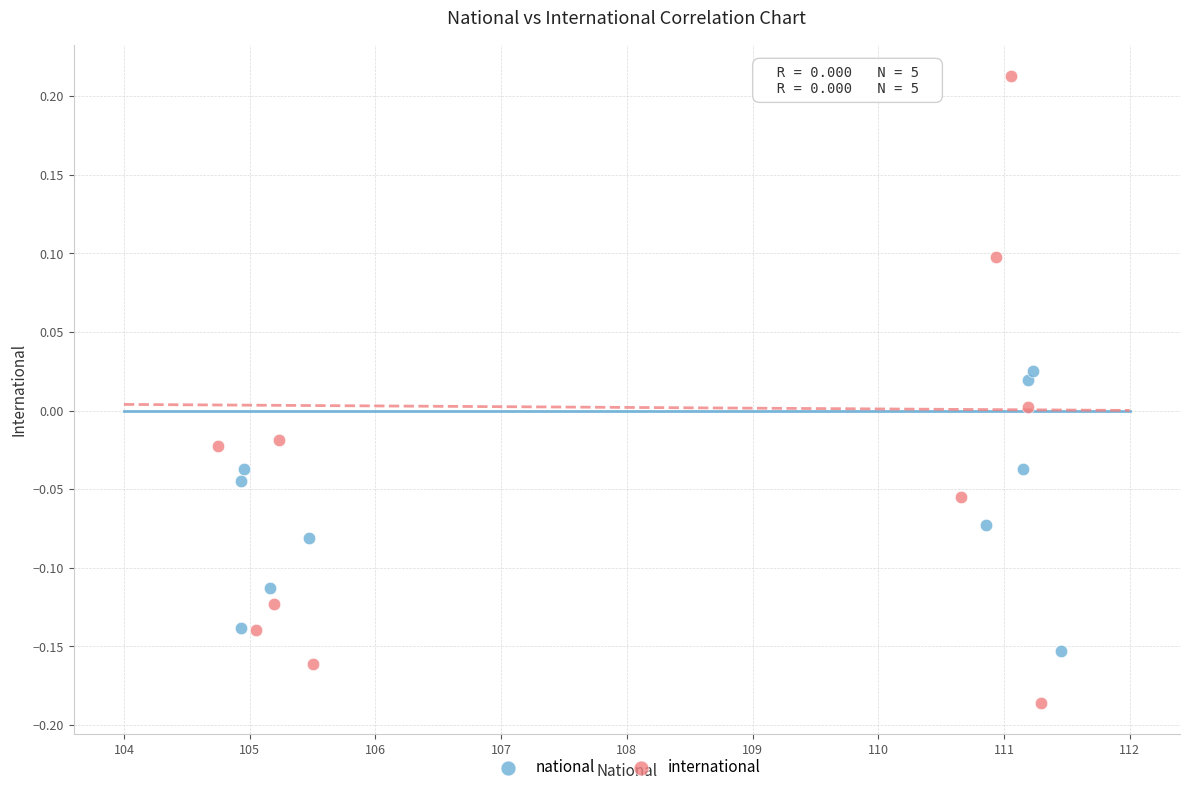

Which series has the largest Y range (max minus min)?

international